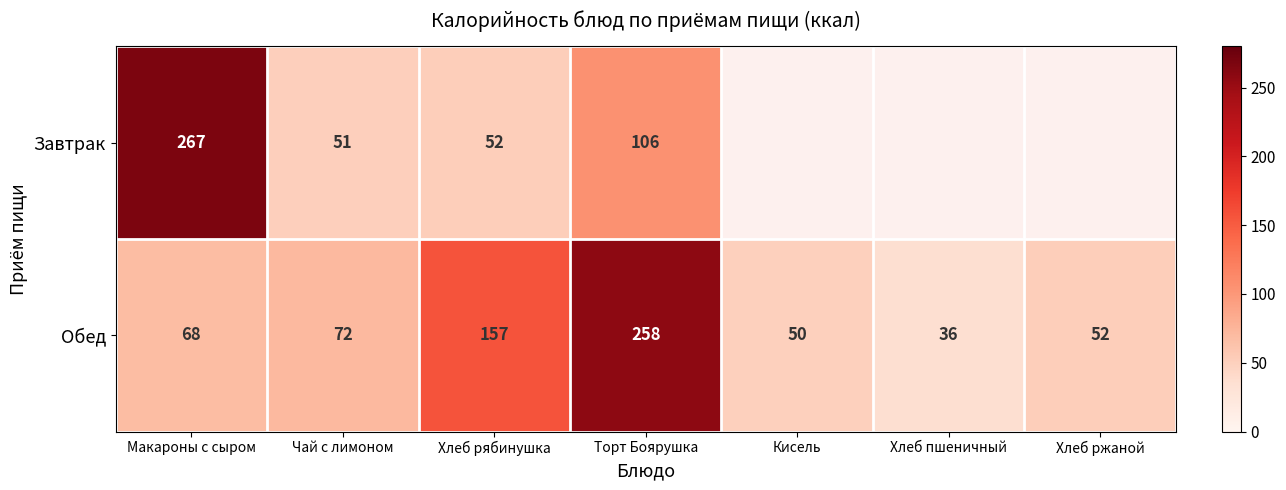

At which label is Обед closest to 147?

Хлеб рябинушка